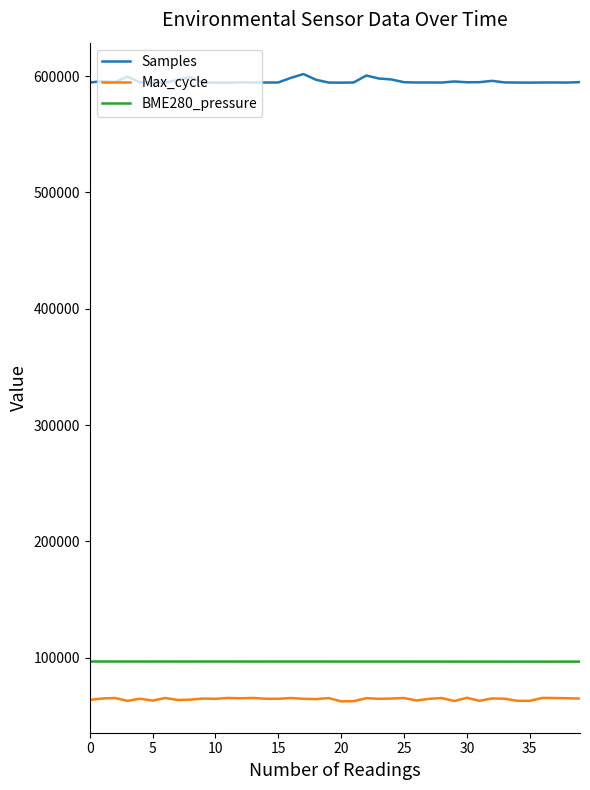

Which series has the largest total across all categories?

Samples